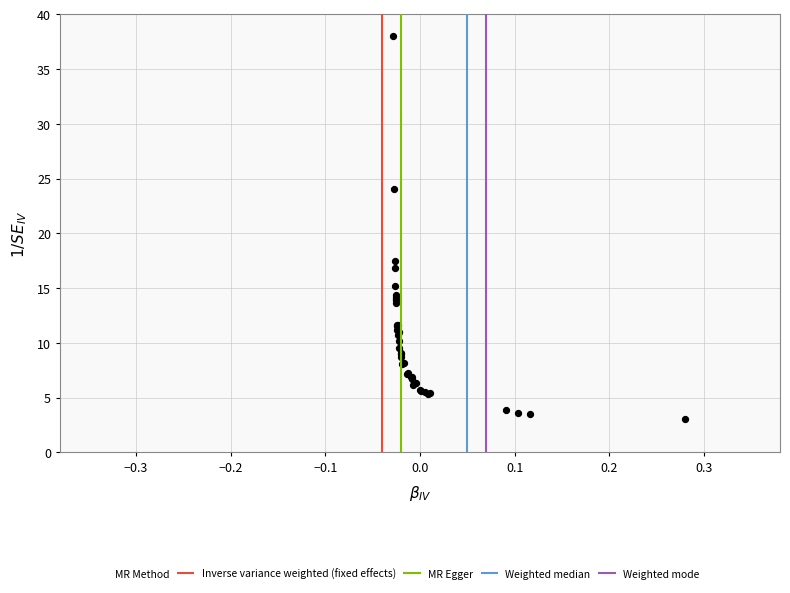

What Y value in the scatter plot is closest to 20?

17.5